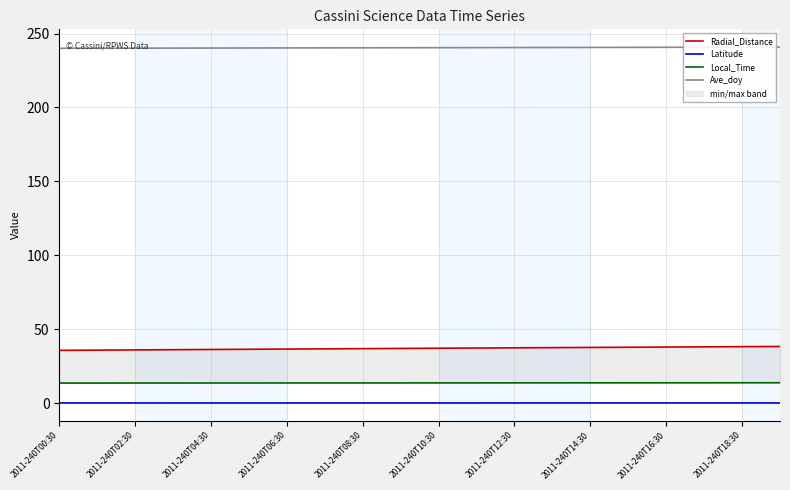

True or false: Ave_doy has a value of 408.2 at 2011-240T14:30.

False